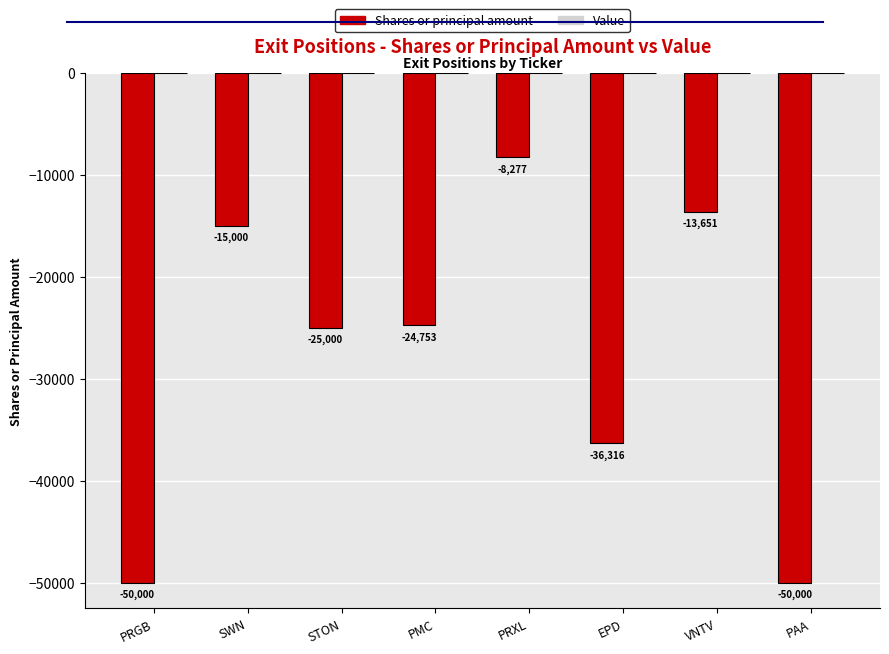

What position from the right is VNTV?

2